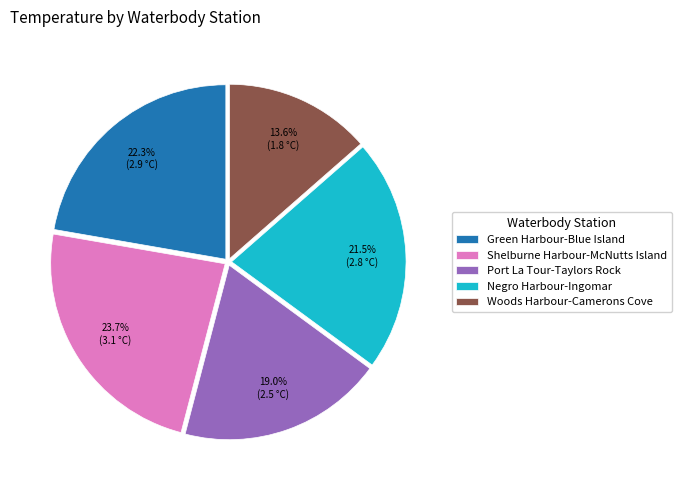

Which has a higher value, Green Harbour-Blue Island or Woods Harbour-Camerons Cove?

Green Harbour-Blue Island